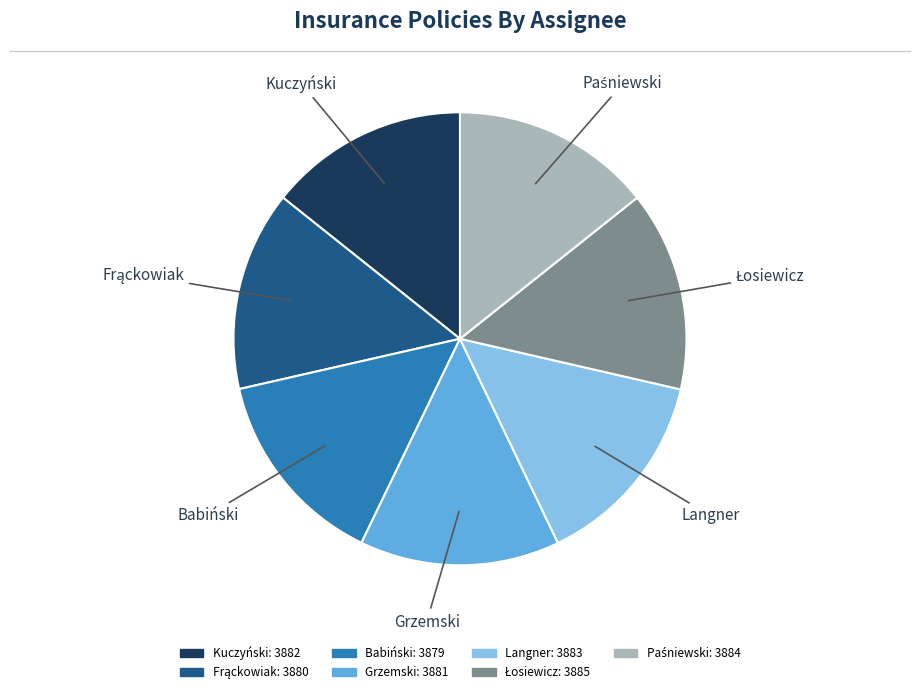

Combined, do Langner and Kuczyński account for over 50%?

No